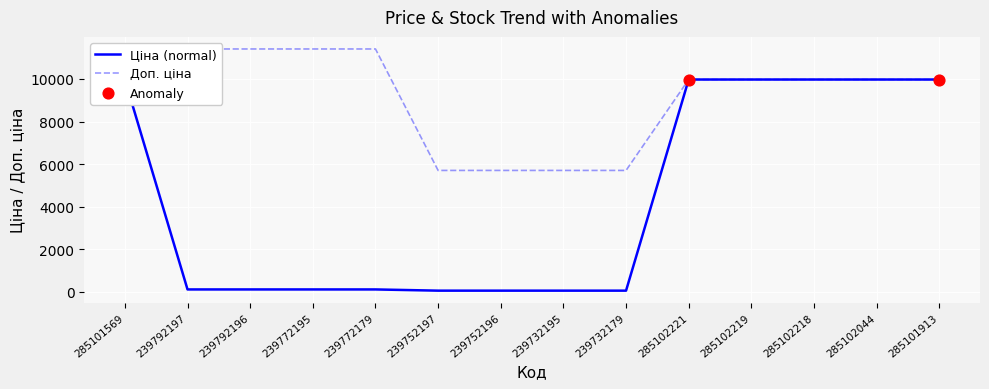

Which series has the largest total across all categories?

Доп. ціна